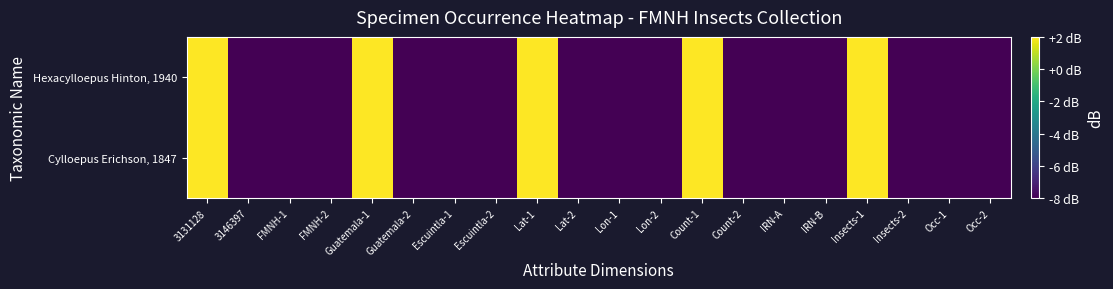

Which label corresponds to the largest value in the chart?

3131128